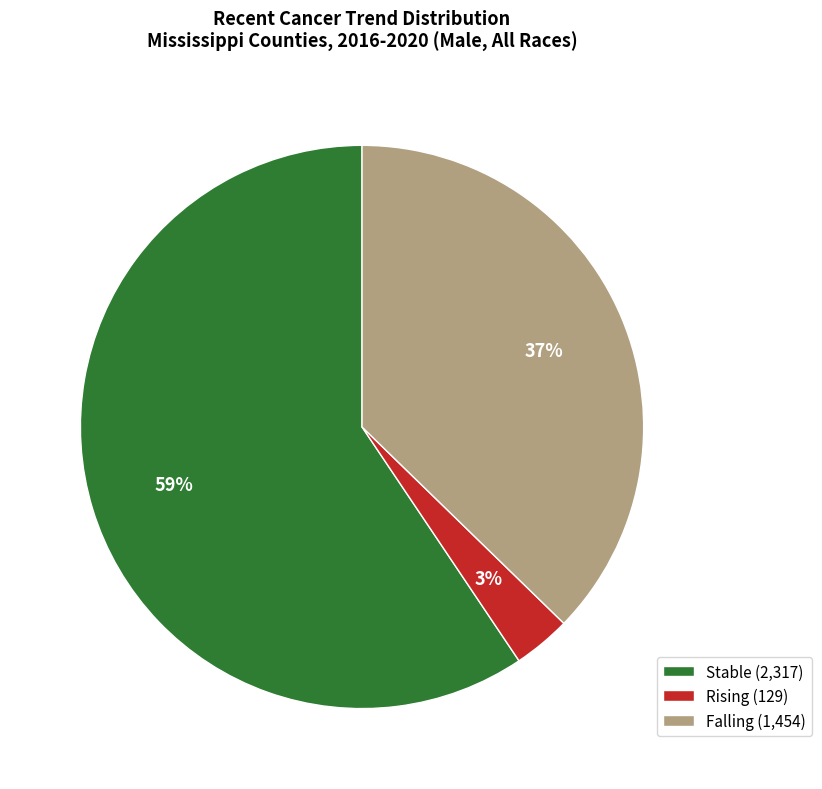

Is it true that Falling (1,454) is 50% of the pie?

False